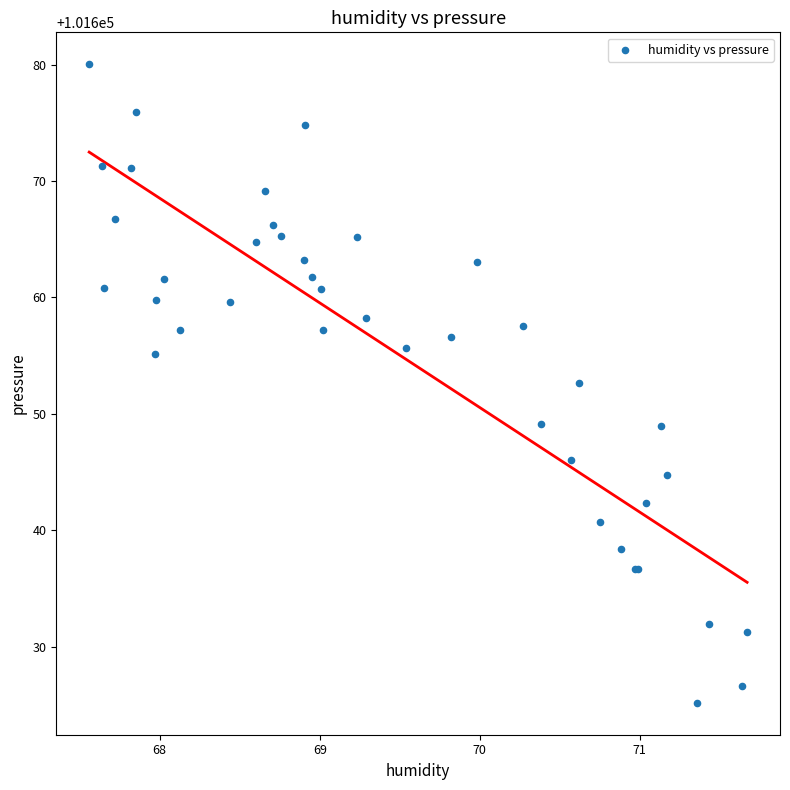

What Y value in the scatter plot is closest to 101652?

101652.7